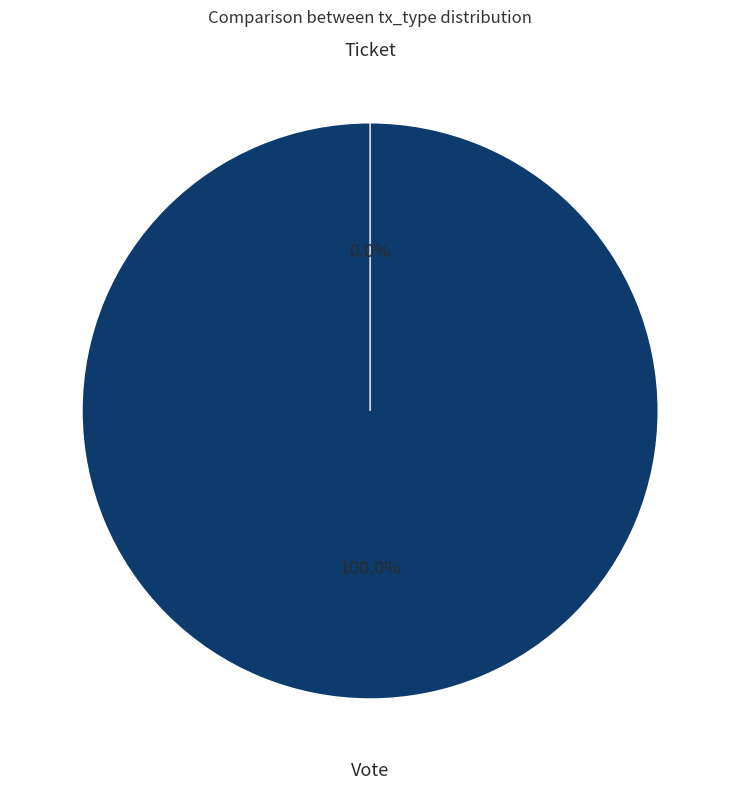

Do Vote and Ticket together represent more than half of the pie?

Yes